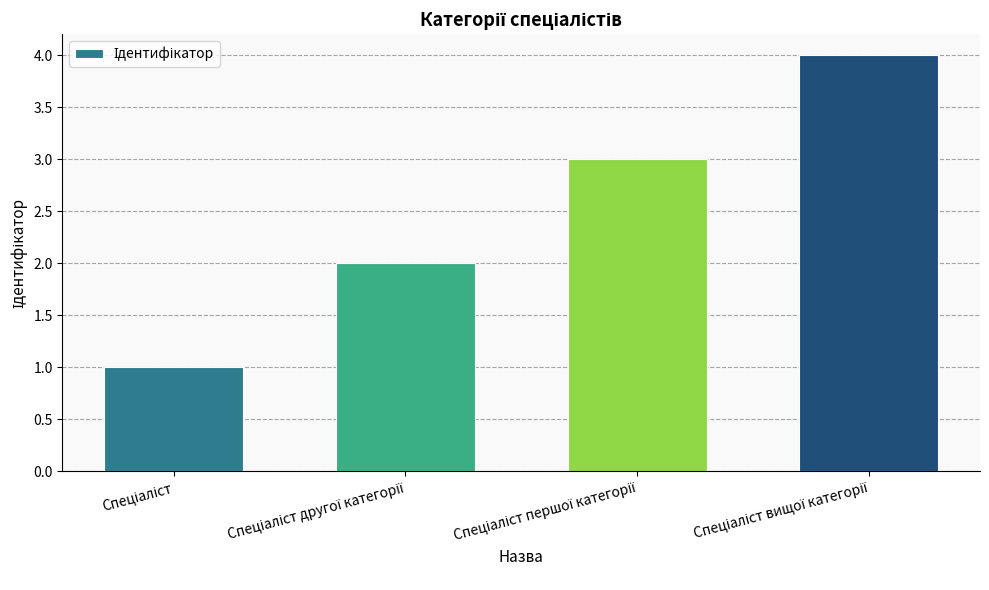

What is the maximum value shown in the chart?

4